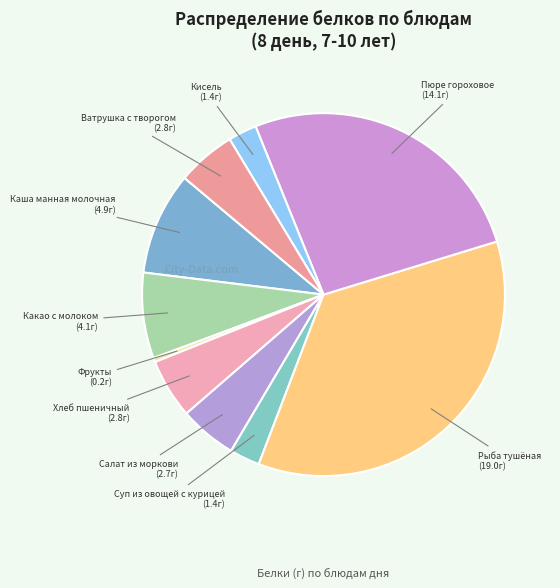

What is the largest slice in the pie chart?

Рыба тушёная